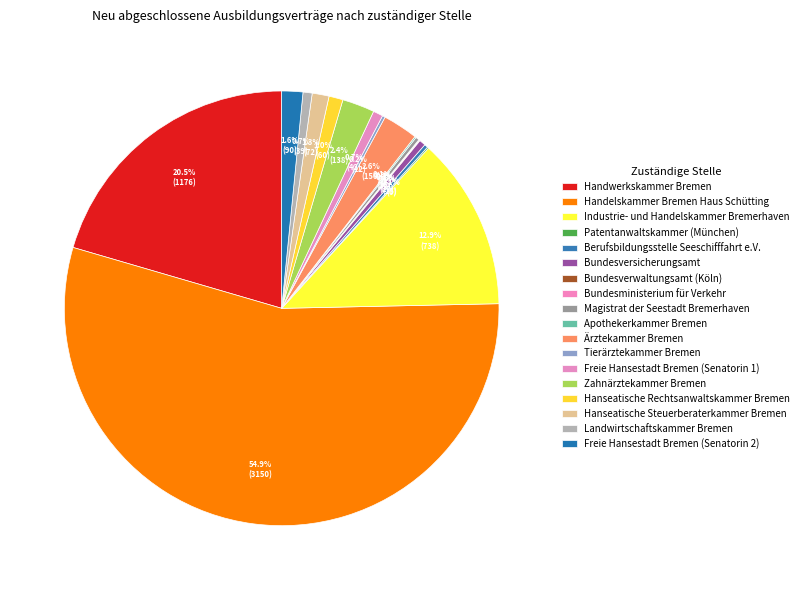

Count the number of slices in the pie.

18